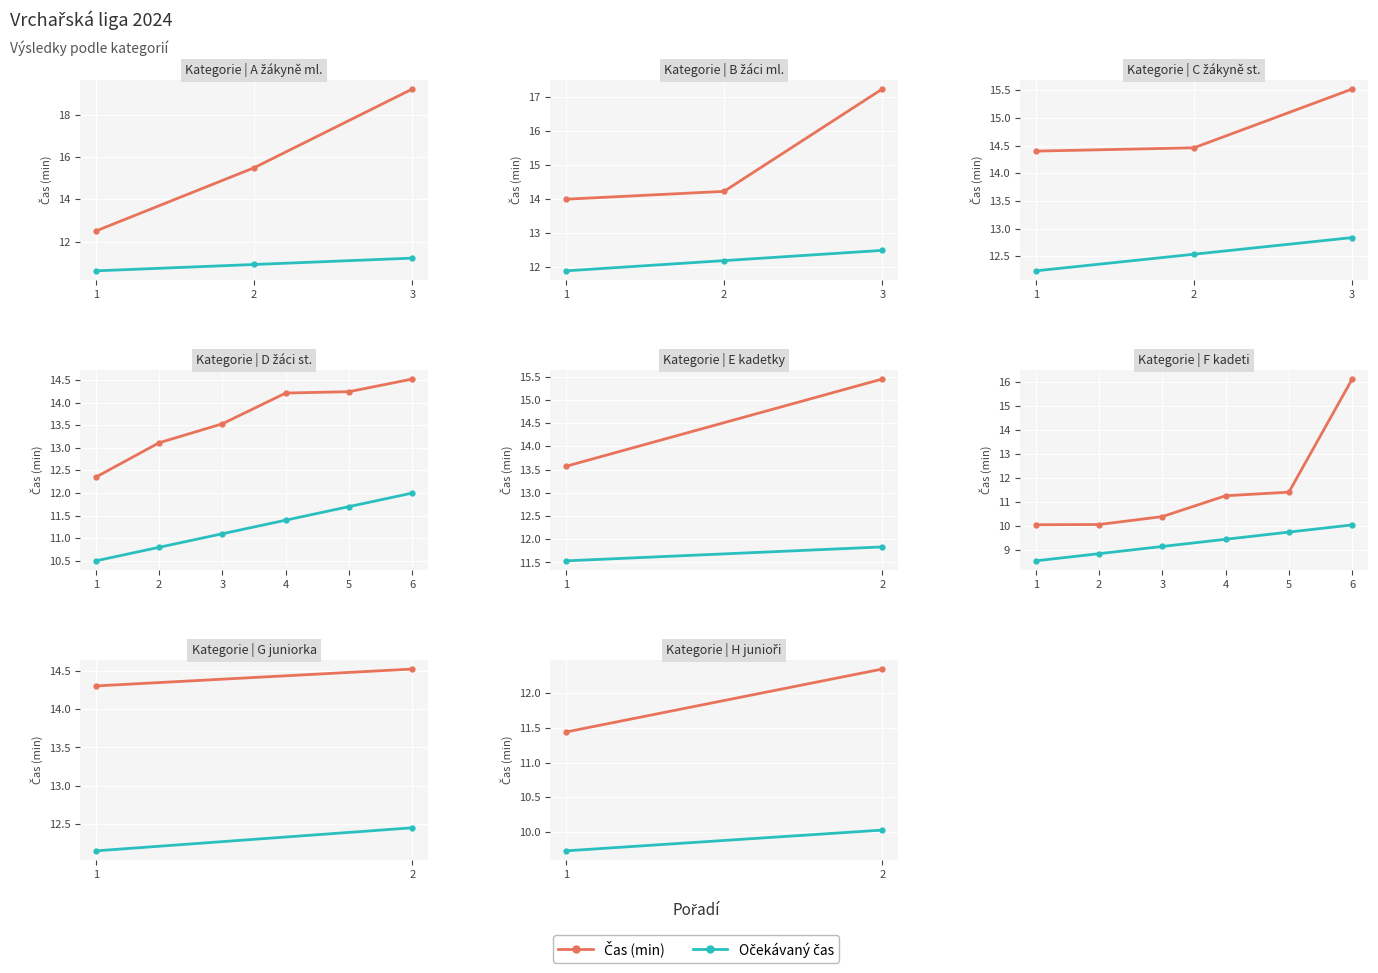

What is the difference between the Očekávaný čas values at 2 and 1?

0.3